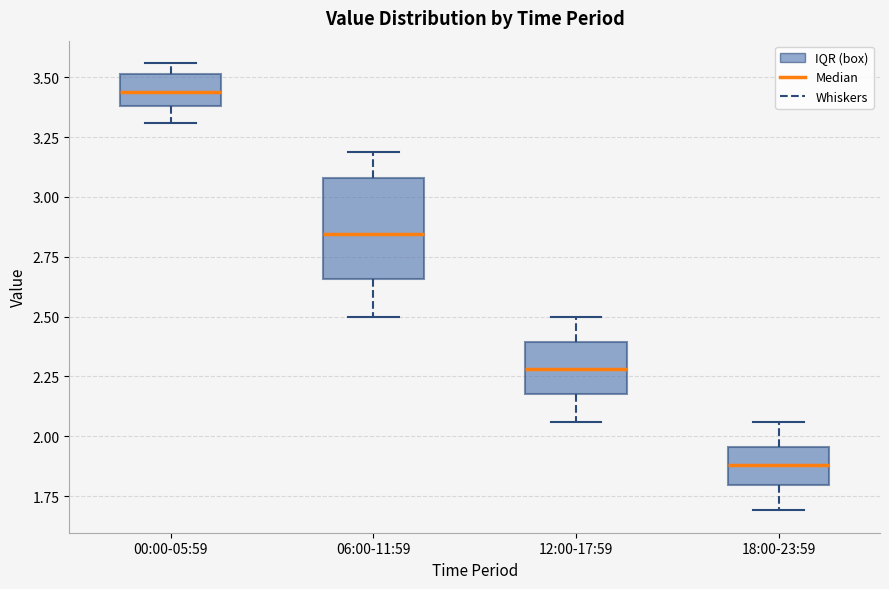

Reading left to right, transcribe this box plot: for each box, give where its median line is, the range the box spans, and where its two whiskers end, as read against the y-axis. The values are not printed on the chart, so give them approximately, as read against the axis.

00:00-05:59: median 3.45, box 3.40 to 3.50, whiskers 3.30 to 3.55
06:00-11:59: median 2.85, box 2.65 to 3.10, whiskers 2.50 to 3.20
12:00-17:59: median 2.30, box 2.20 to 2.40, whiskers 2.05 to 2.50
18:00-23:59: median 1.90, box 1.80 to 1.95, whiskers 1.70 to 2.05